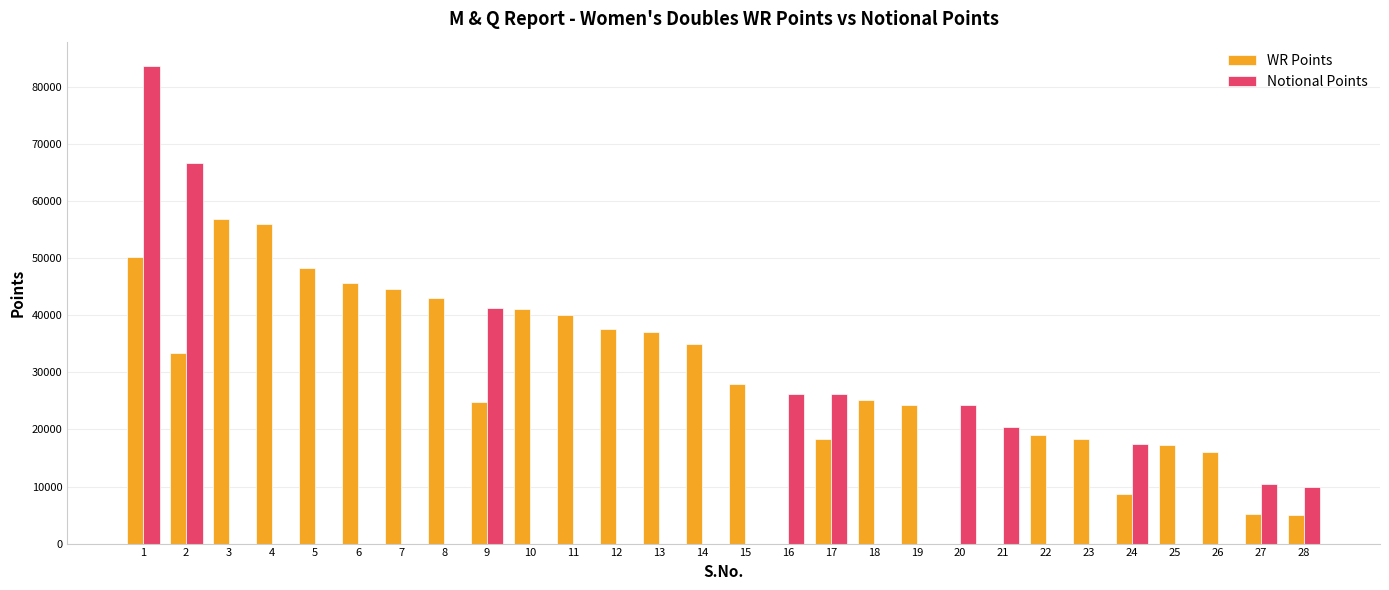

Which series has the largest total across all categories?

WR Points